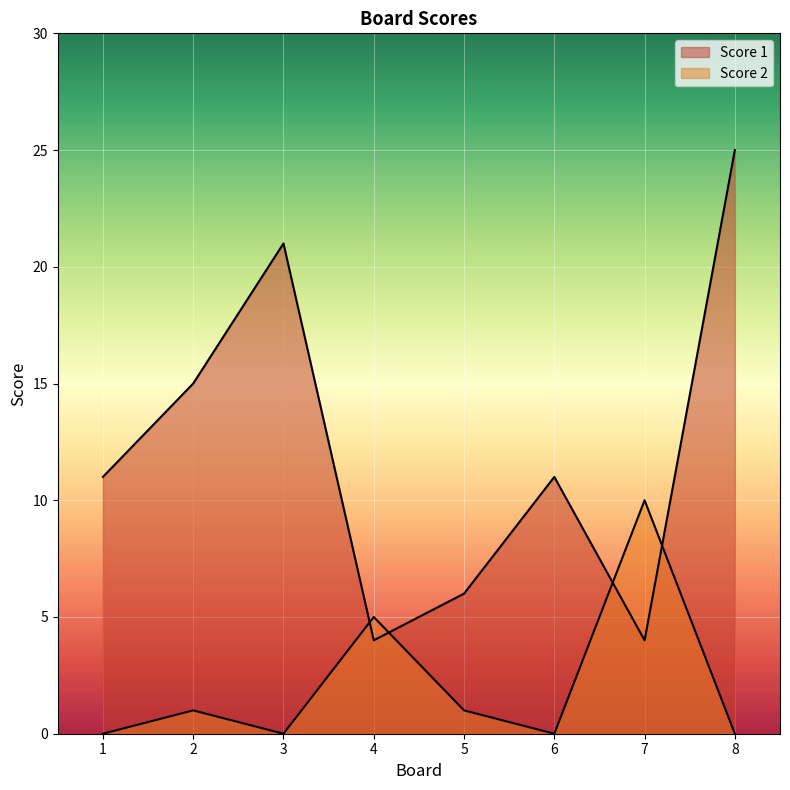

What is the difference between the maximum and minimum values in the Score 1 series?

21